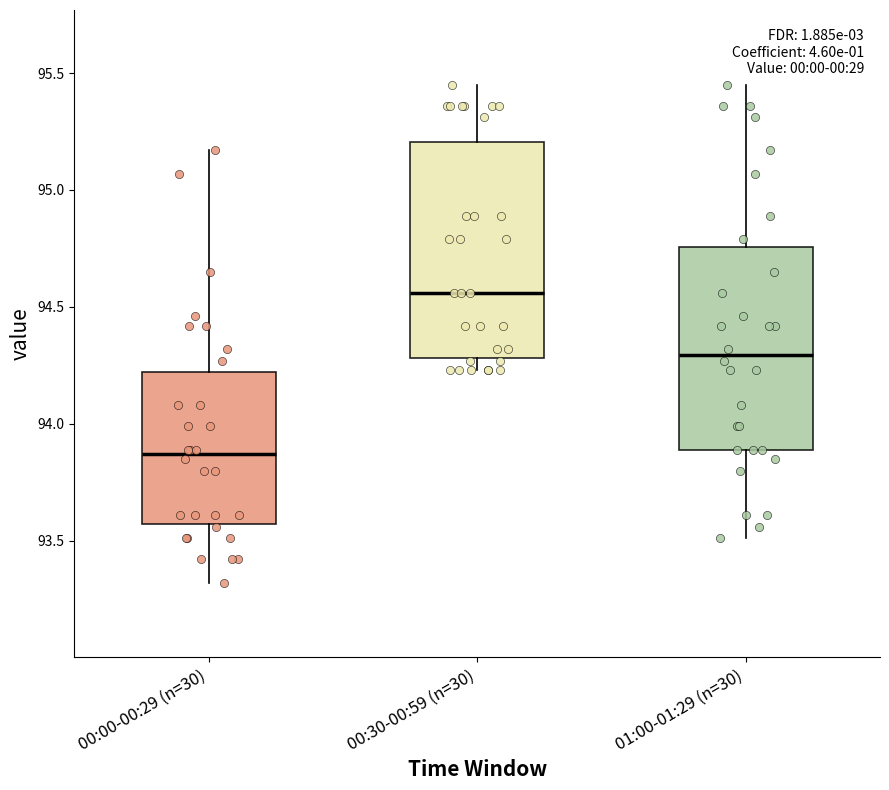

Reading left to right, read every box against the y-axis: the position of its median line, the range the box covers, and the ends of its whiskers. The values are not printed on the chart, so give them approximately, as read against the axis.

00:00-00:29 (n=30): median 93.85, box 93.55 to 94.20, whiskers 93.30 to 95.15
00:30-00:59 (n=30): median 94.55, box 94.30 to 95.20, whiskers 94.25 to 95.45
01:00-01:29 (n=30): median 94.30, box 93.90 to 94.75, whiskers 93.50 to 95.45